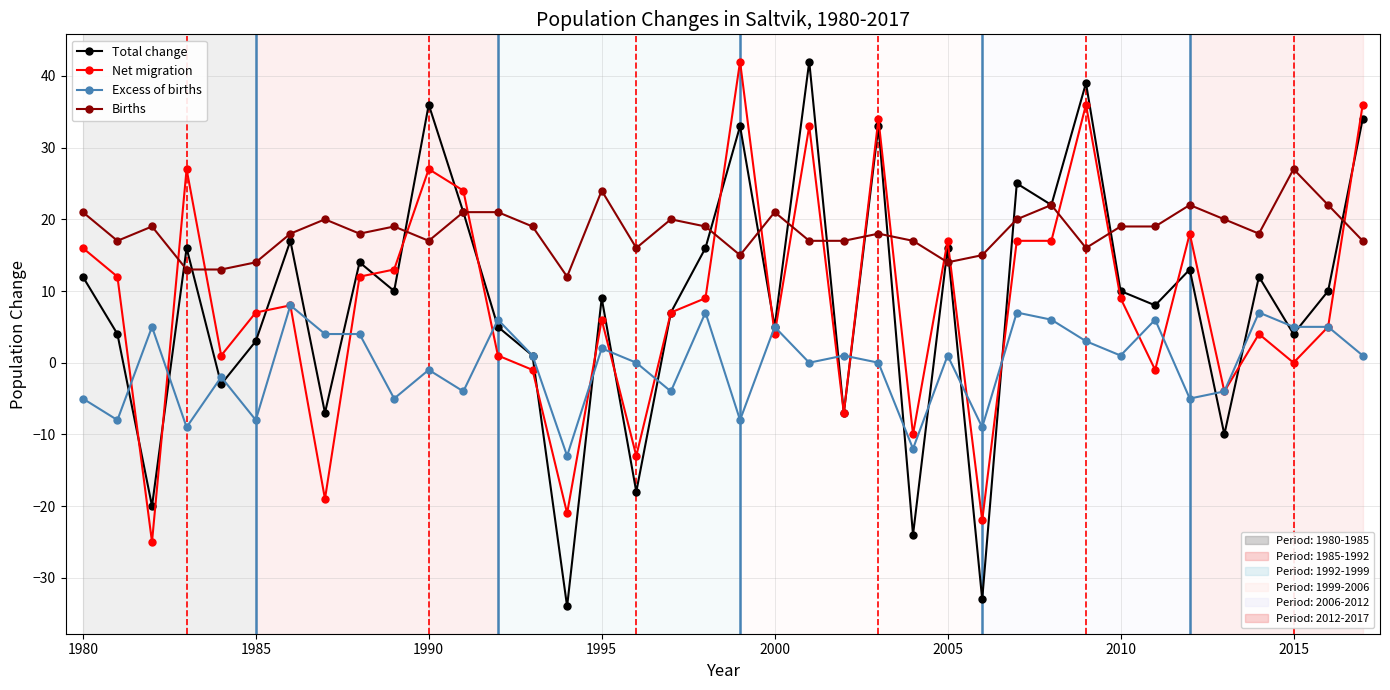

What is the maximum value shown in the chart?

42